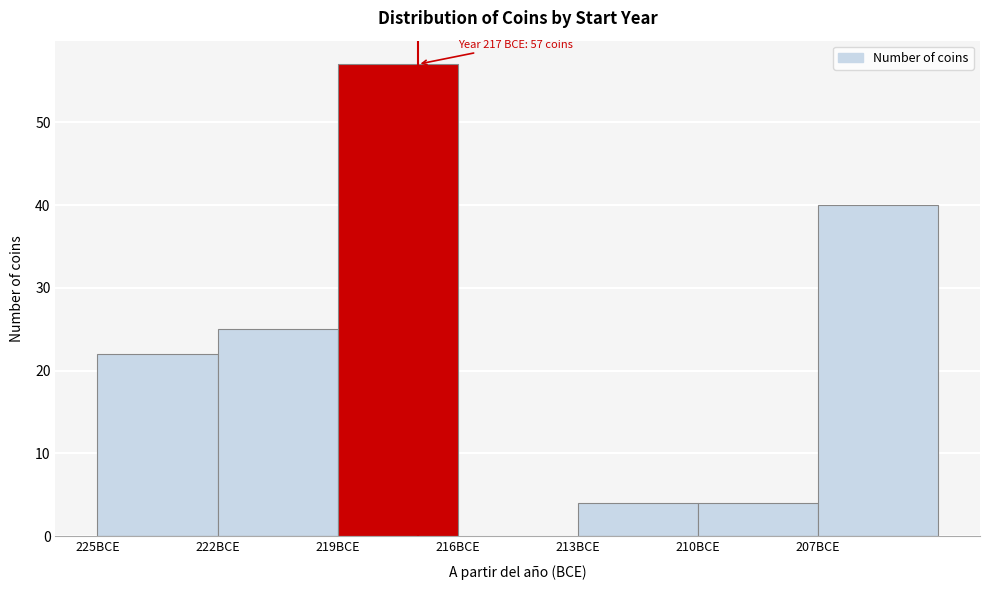

Reading left to right, list all the values displayed in this chart.

225BCE=22	222BCE=25	219BCE=57	216BCE=0	213BCE=4	210BCE=4	207BCE=40